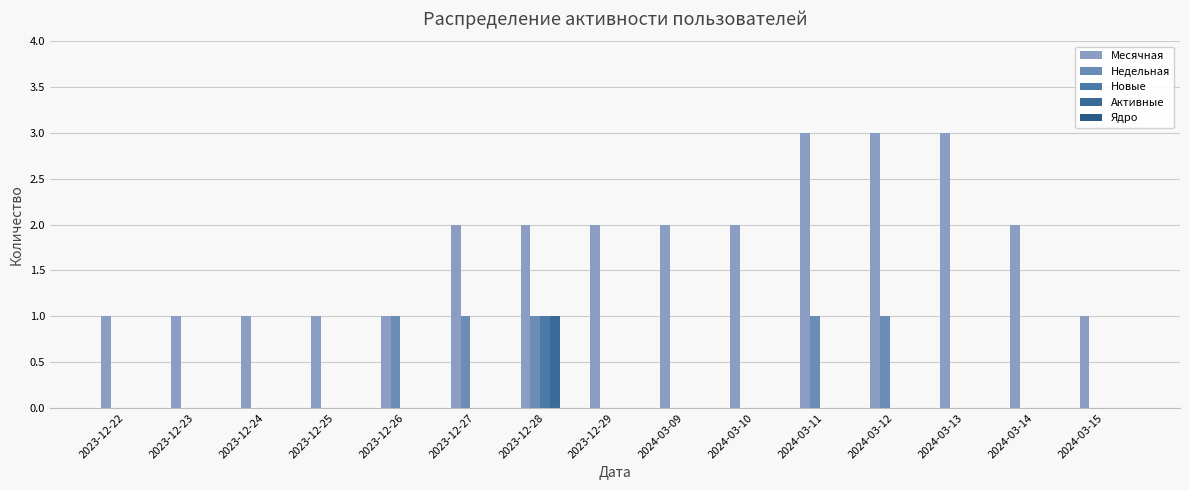

How many distinct data groups are displayed?

4